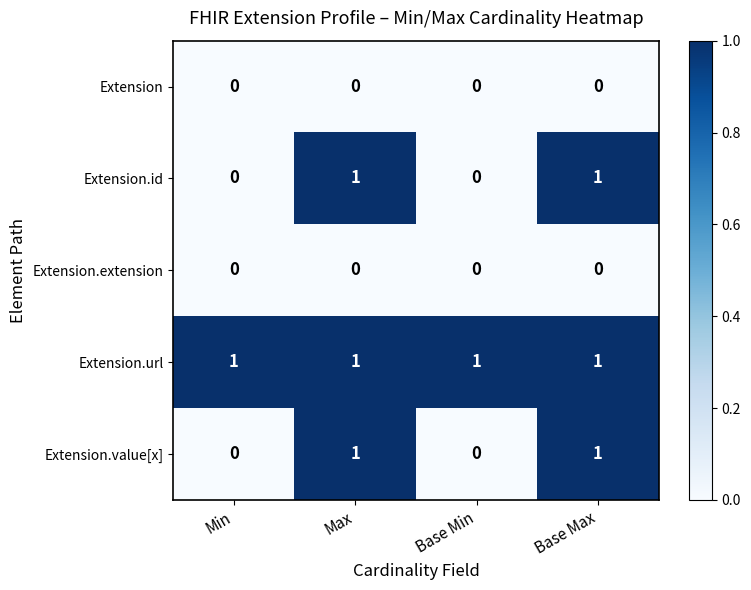

The Extension.extension series shows 0 at Min. True or false?

True